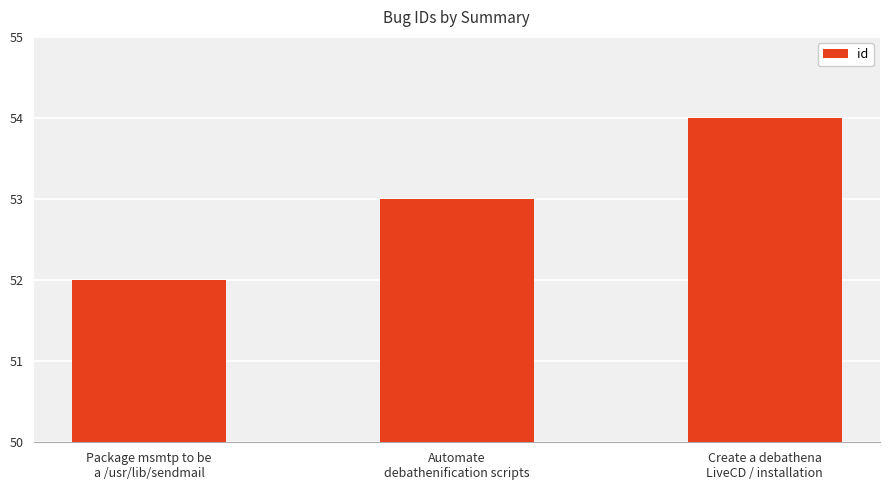

How many categories are shown in the chart?

3